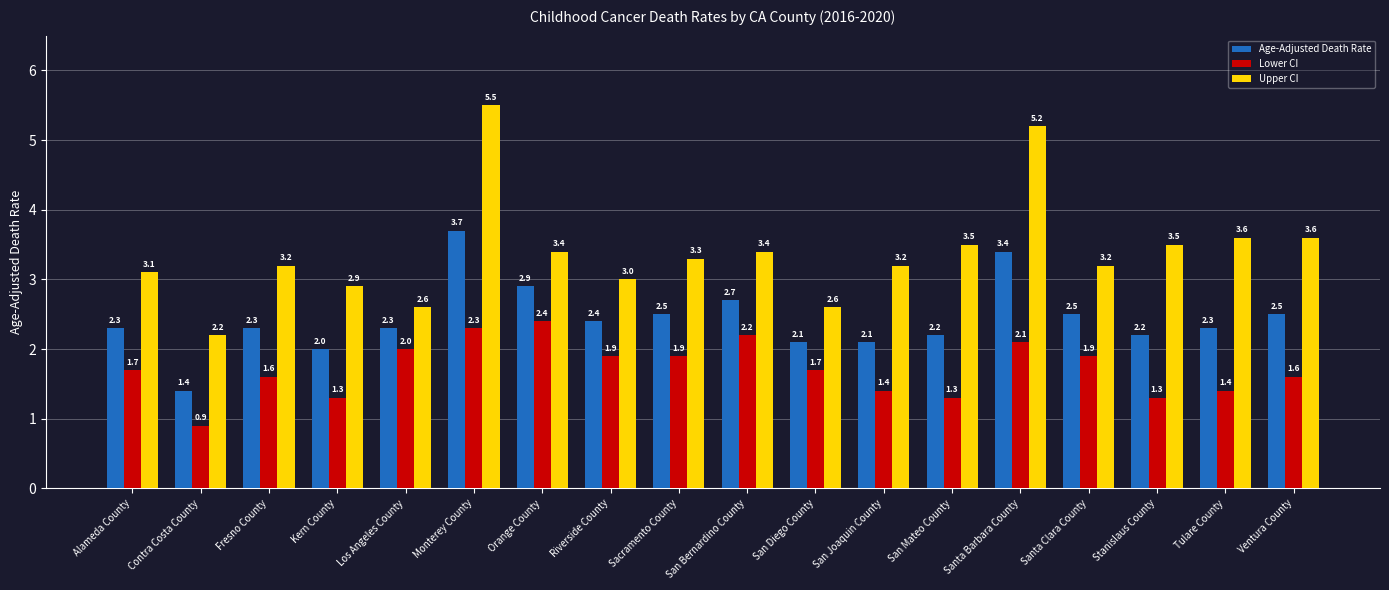

What is the difference between the second highest and second lowest values in the Lower CI series?

1.0